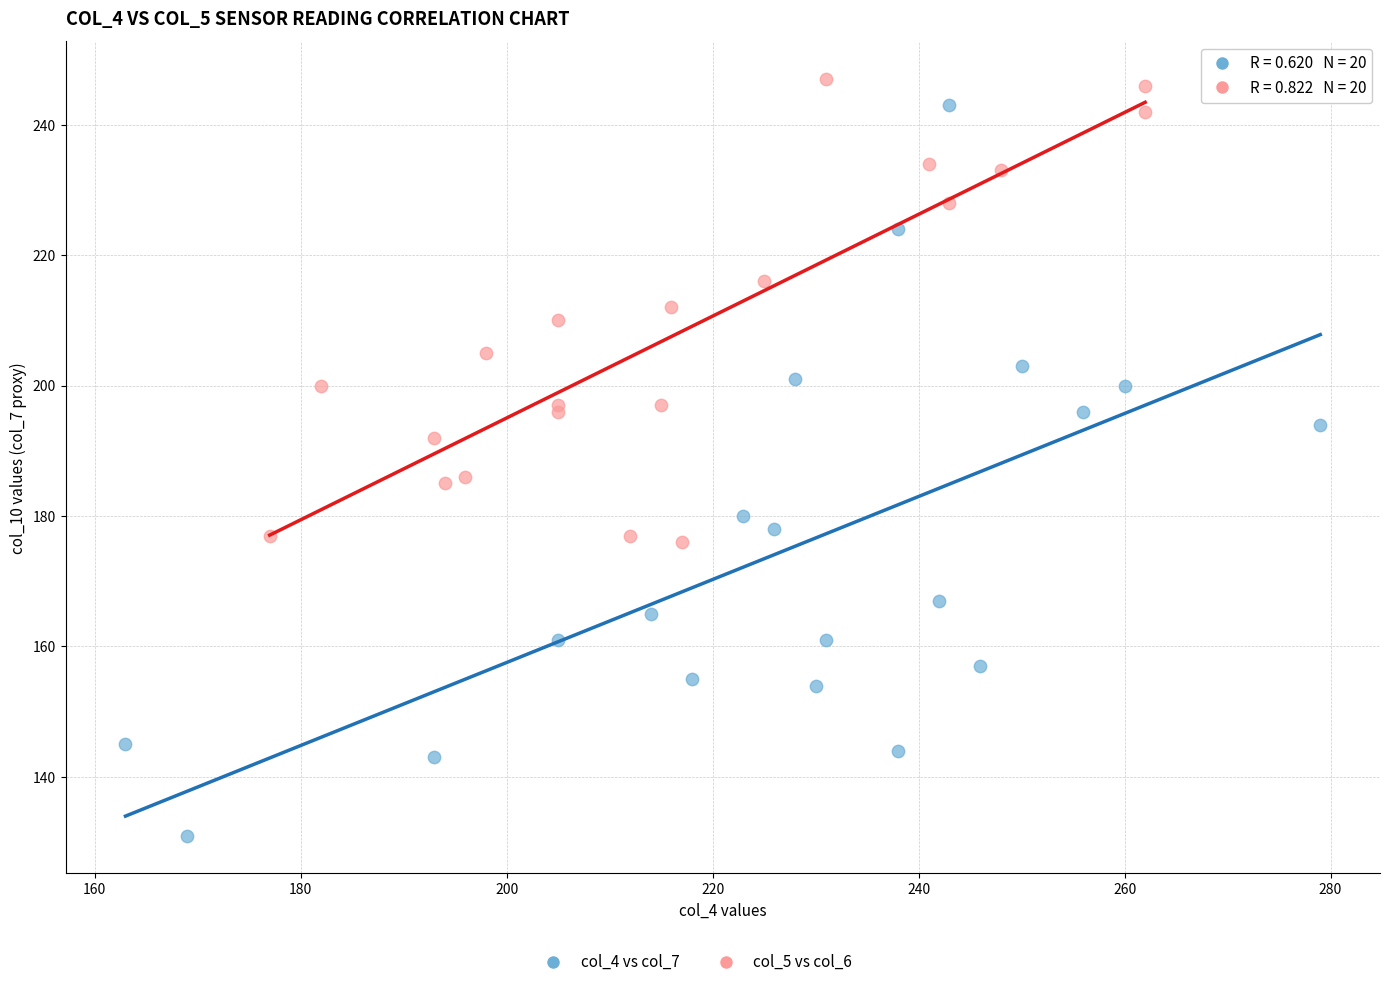

Which series has the largest Y range (max minus min)?

col_4 vs col_7